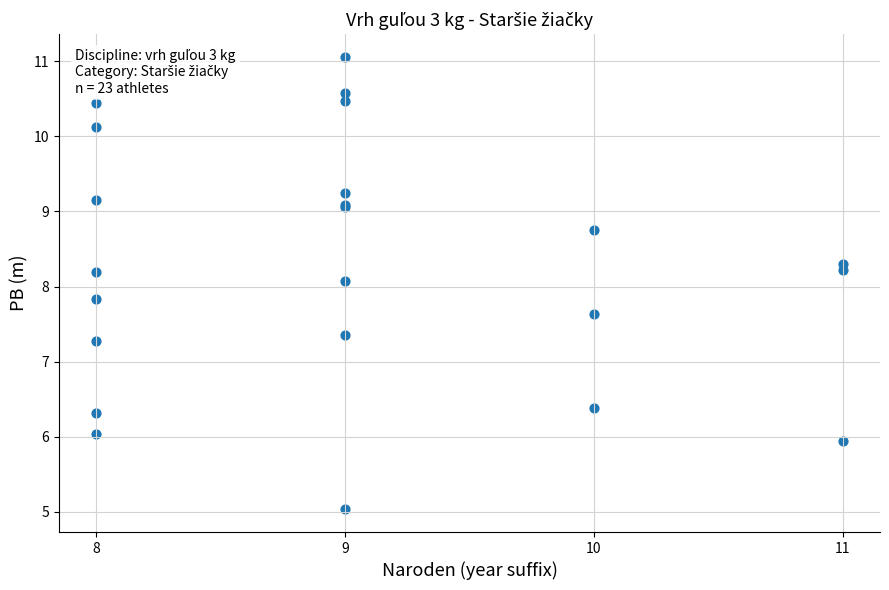

What Y value in the scatter plot is closest to 8?

8.1